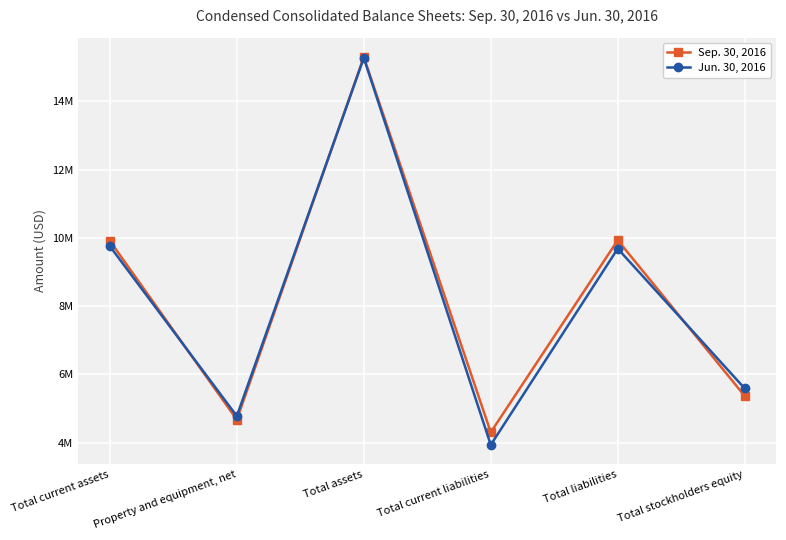

Is the value of Sep. 30, 2016 at Property and equipment, net greater than the value of Jun. 30, 2016 at Total assets?

No